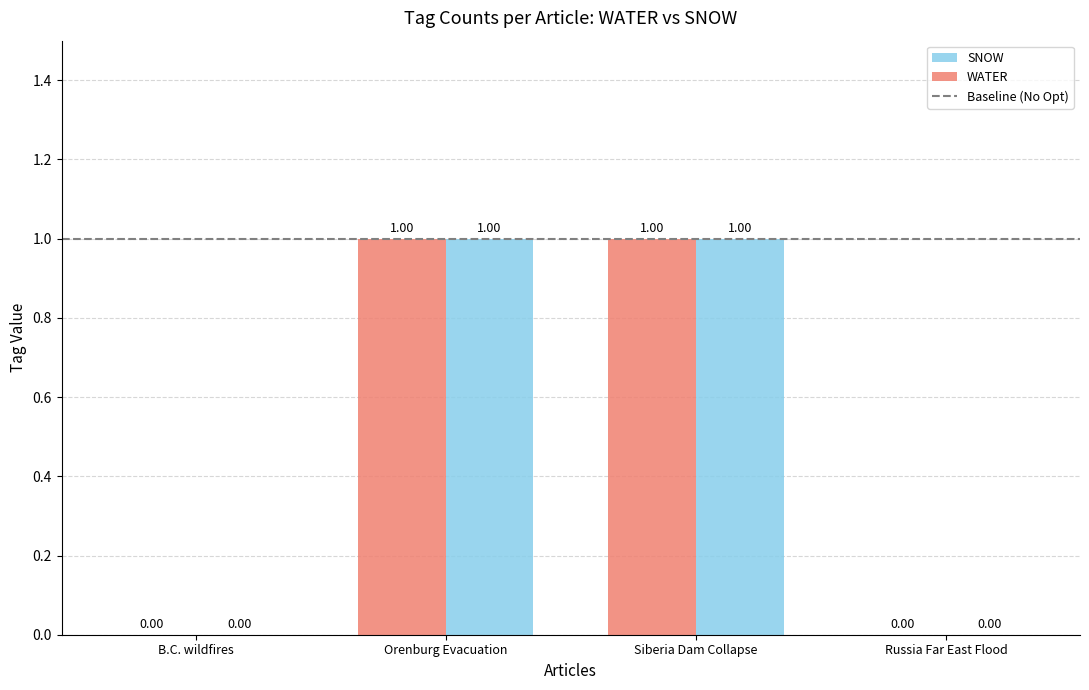

Rank the categories by SNOW value from lowest to highest.

B.C. wildfires, Russia Far East Flood, Orenburg Evacuation, Siberia Dam Collapse